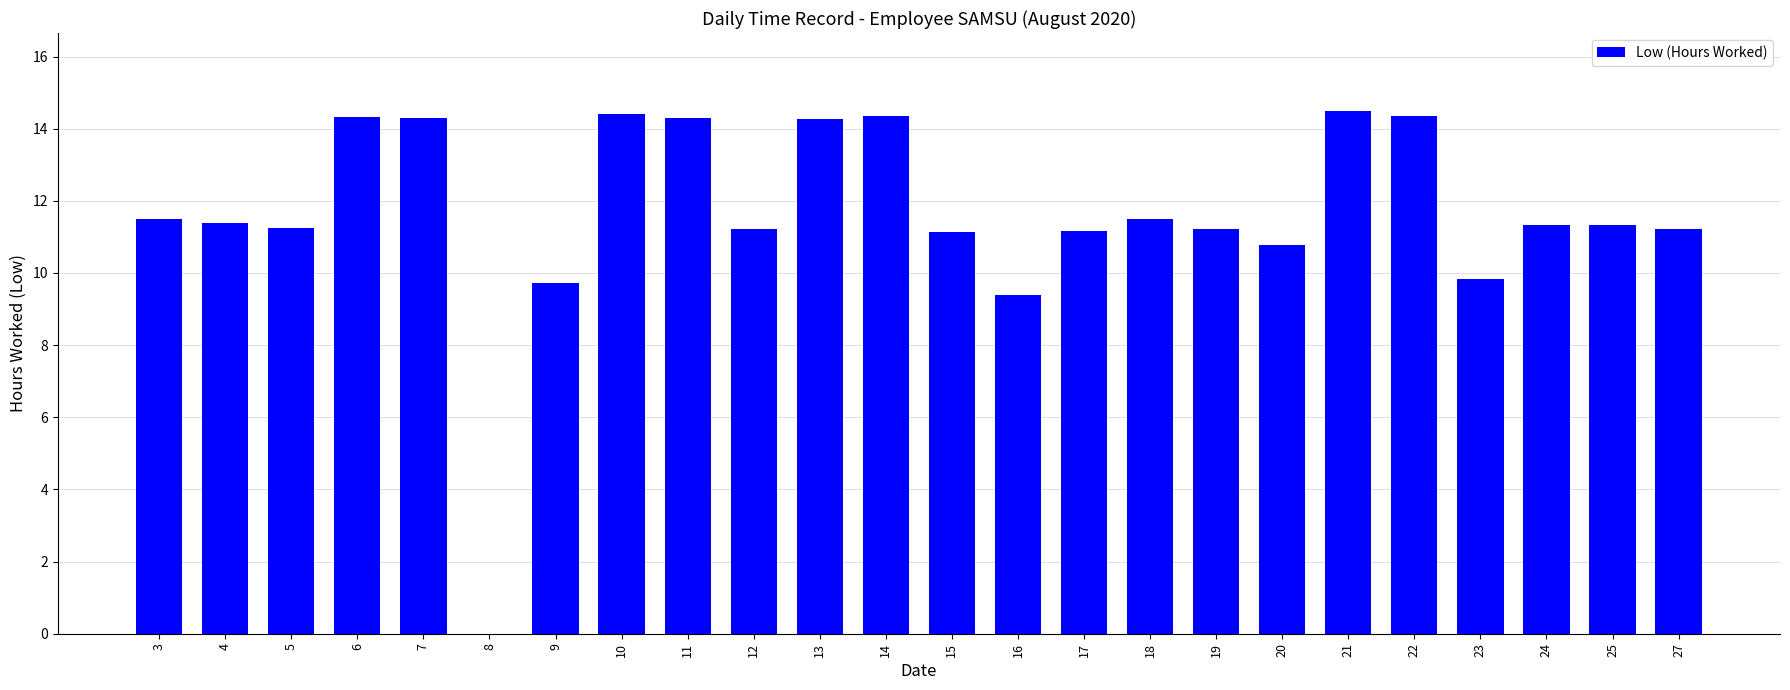

What is the approximate value at 20?

10.8